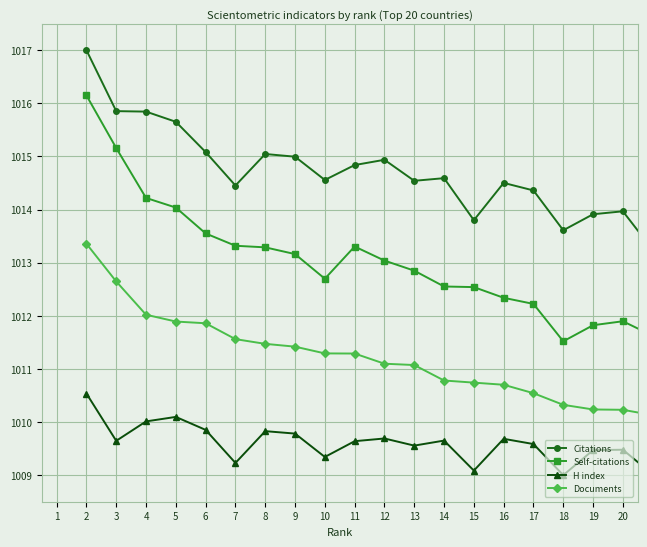

True or false: Self-citations has more than 0 points higher than both neighbors.

True